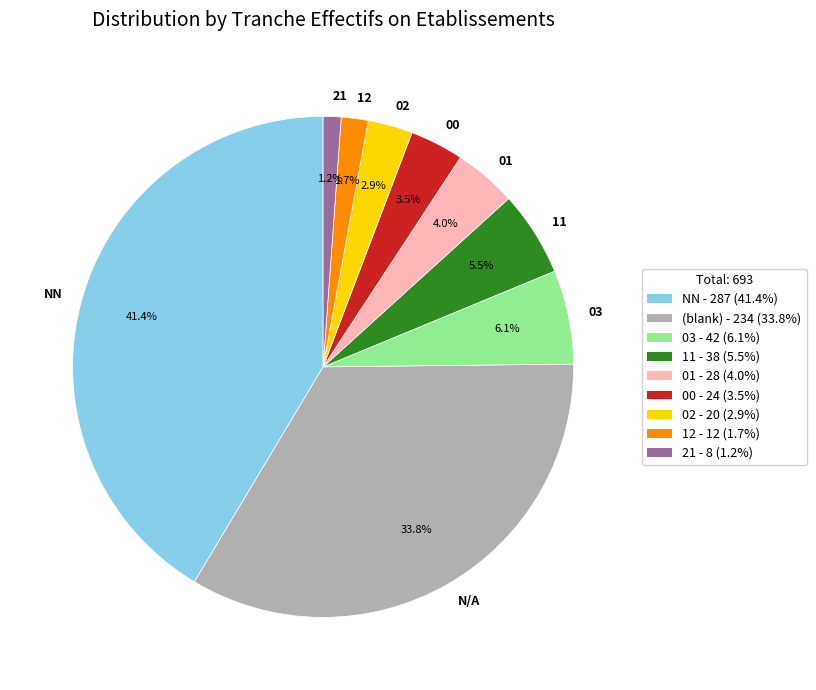

To the nearest percent, what is the combined percentage of 01 and 03?

10%